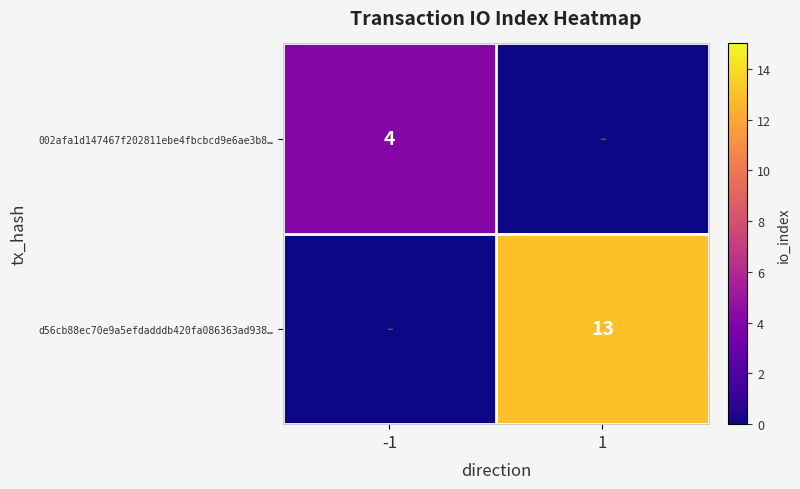

The 002afa1d147467f202811ebe4fbcbcd9e6ae3b8… series shows 2 at -1. True or false?

False